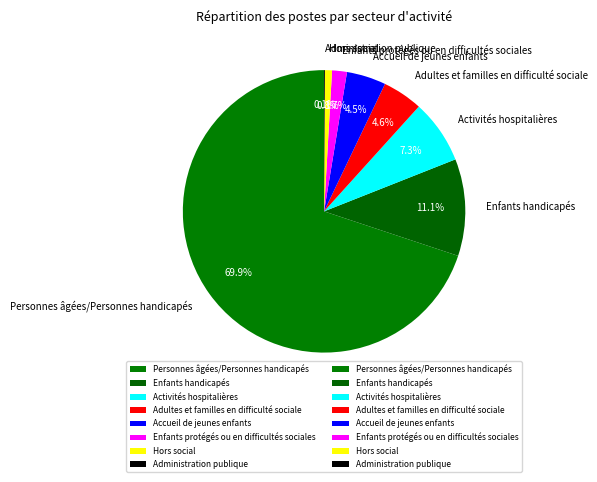

How much of the chart is everything except Accueil de jeunes enfants?

95.5%